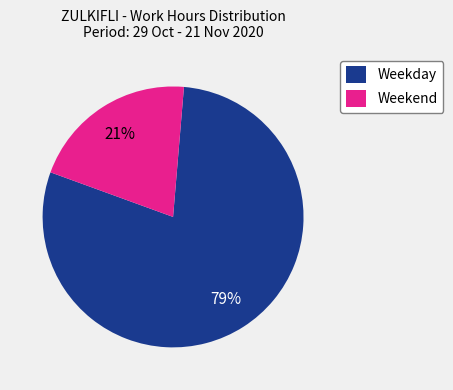

Which slice is the smallest?

Weekend